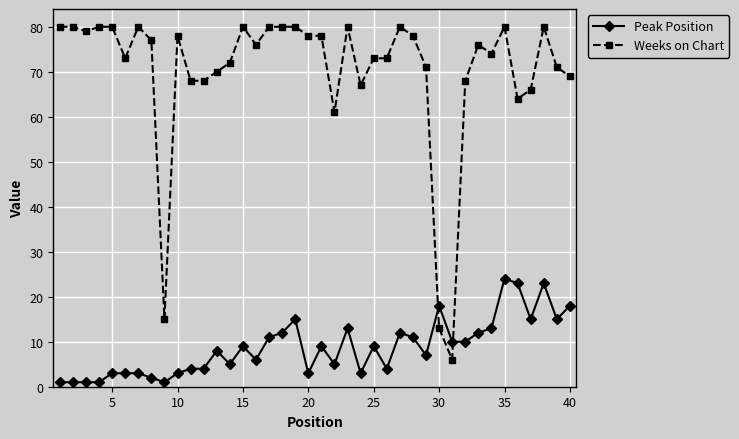

What is the maximum value shown in the chart?

80